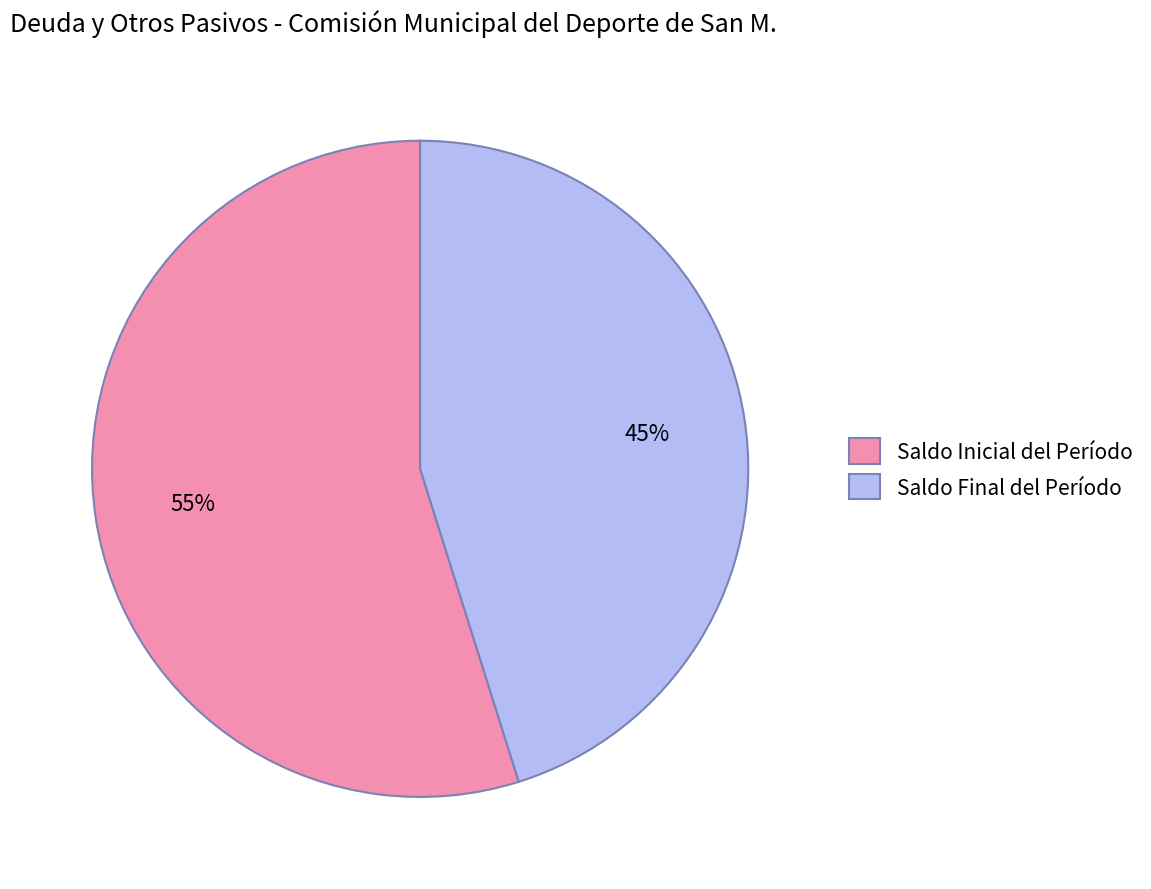

Between Saldo Inicial del Período and Saldo Final del Período, which is larger?

Saldo Inicial del Período